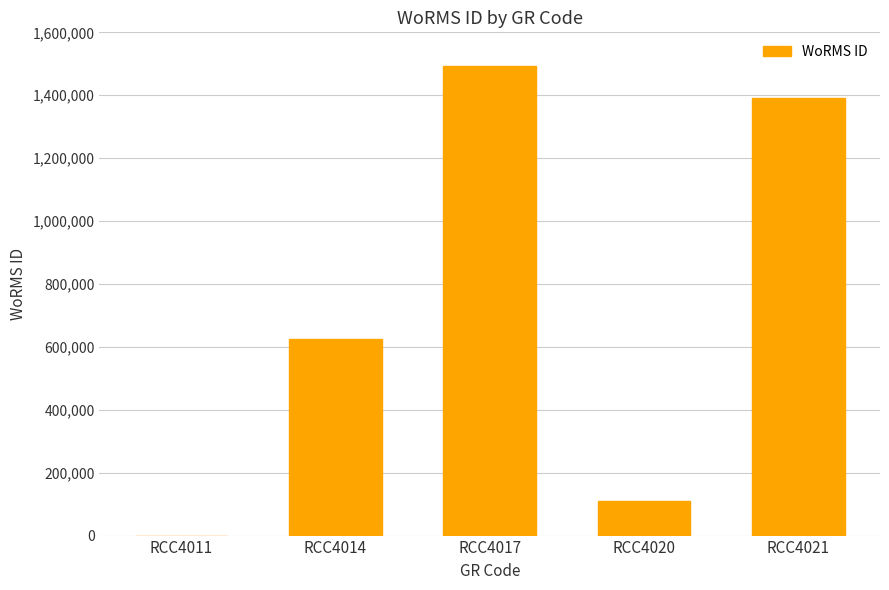

Which has a higher value, RCC4020 or RCC4017?

RCC4017